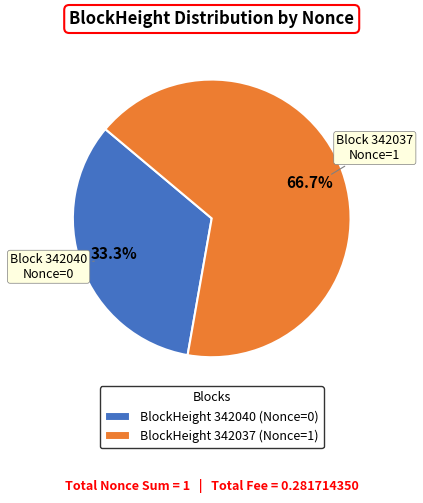

Is there a majority slice in this chart?

Yes